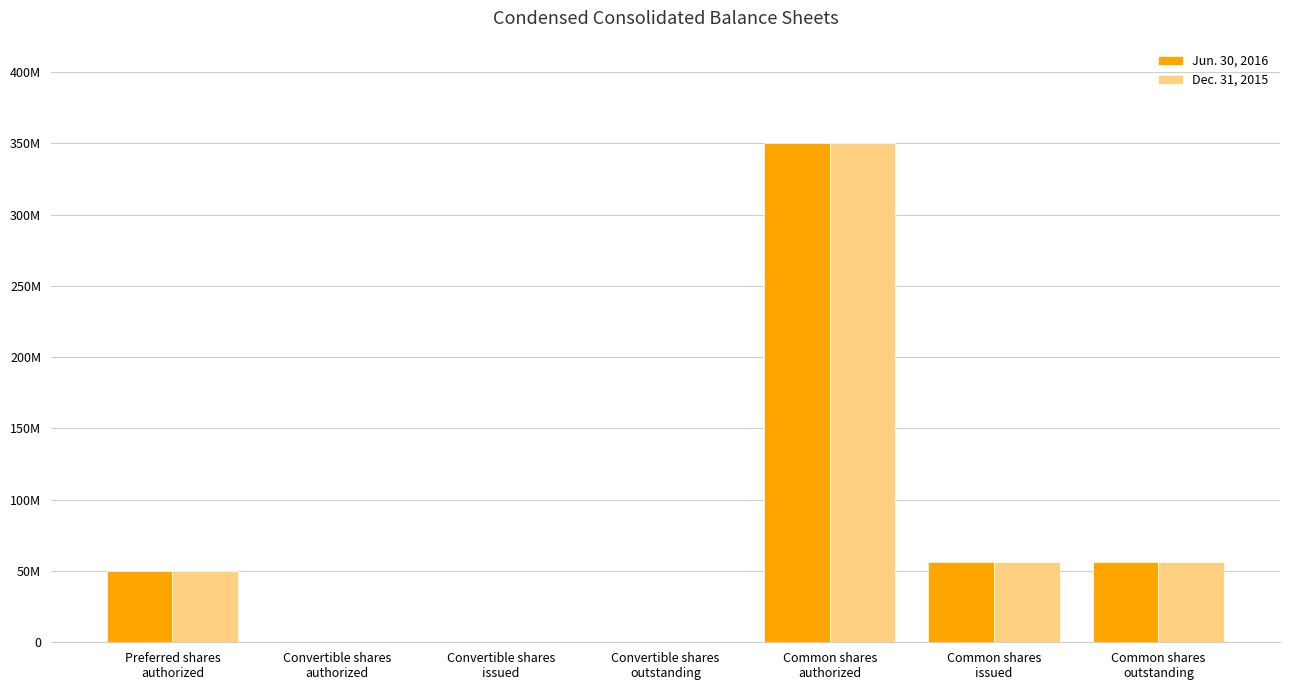

Does the chart contain stacked bars?

No